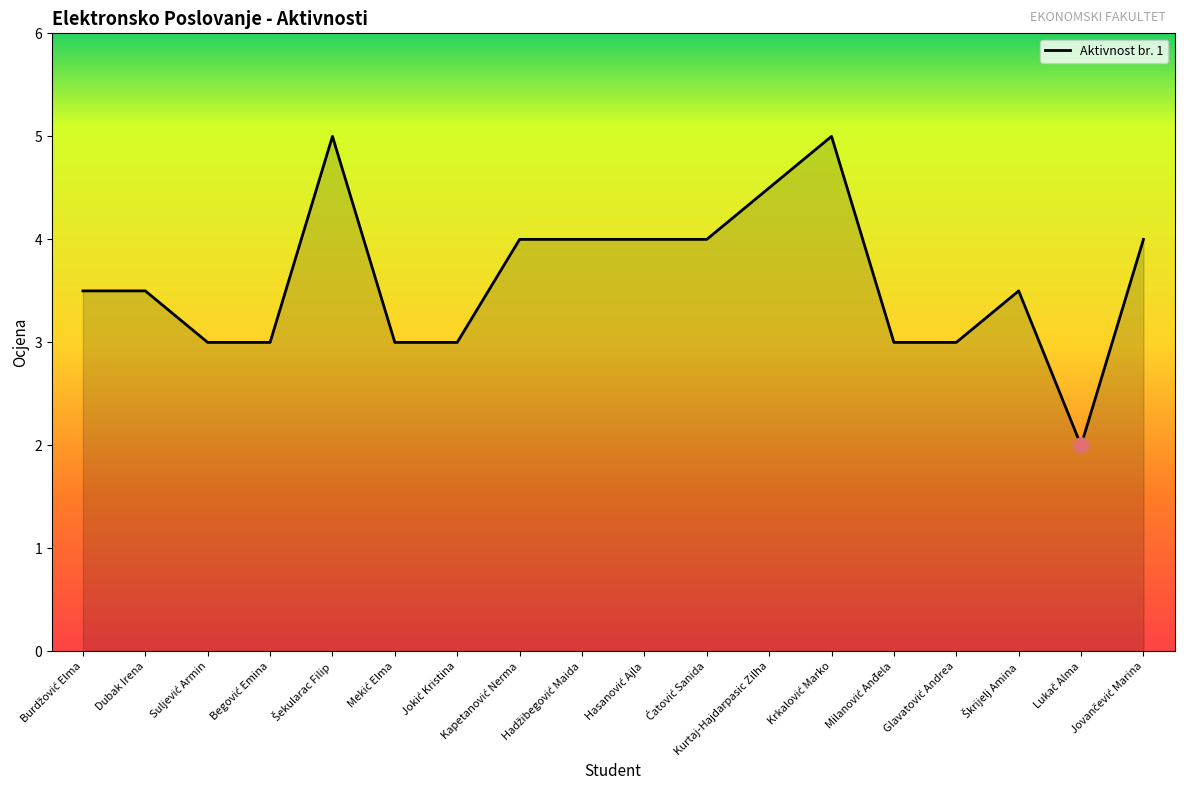

What is the minimum value shown in the chart?

2.0